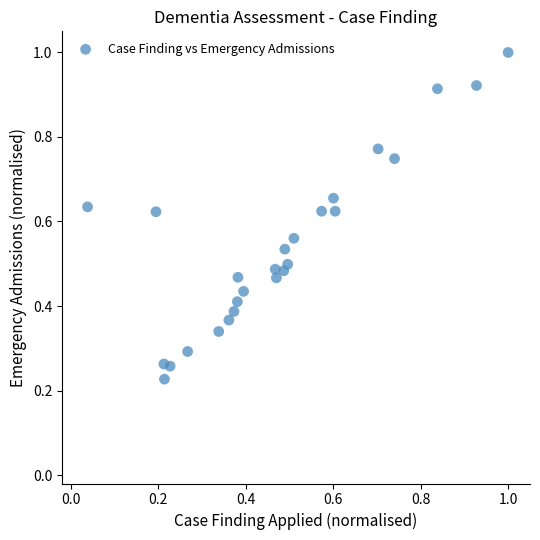

What is the range of X values (max minus min)?

1.0